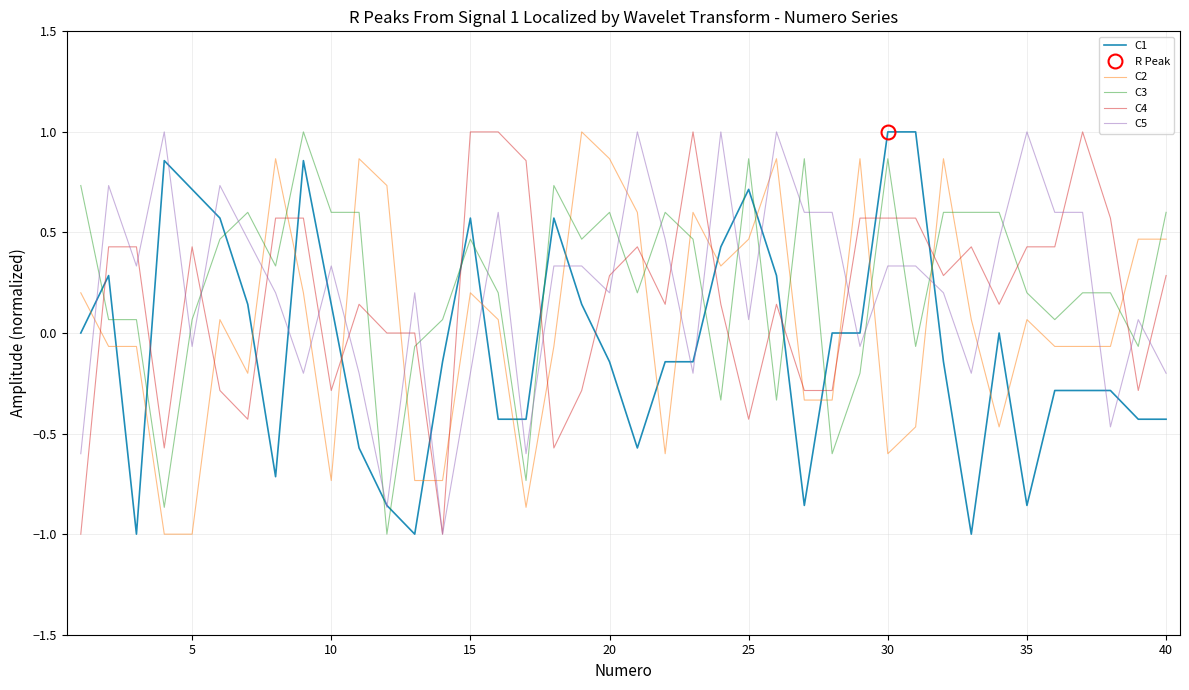

Is it true that C4 equals 0.1 at 25?

False